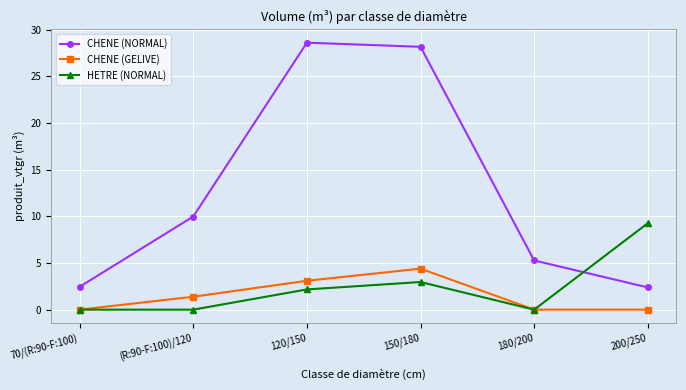

List the series in order of their peak value, lowest first.

CHENE (GELIVE), HETRE (NORMAL), CHENE (NORMAL)